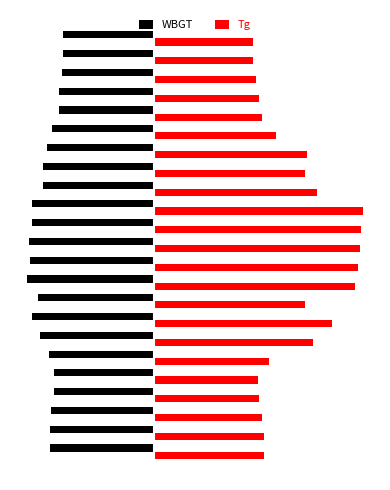

Which series has the largest range (max minus min)?

Tg